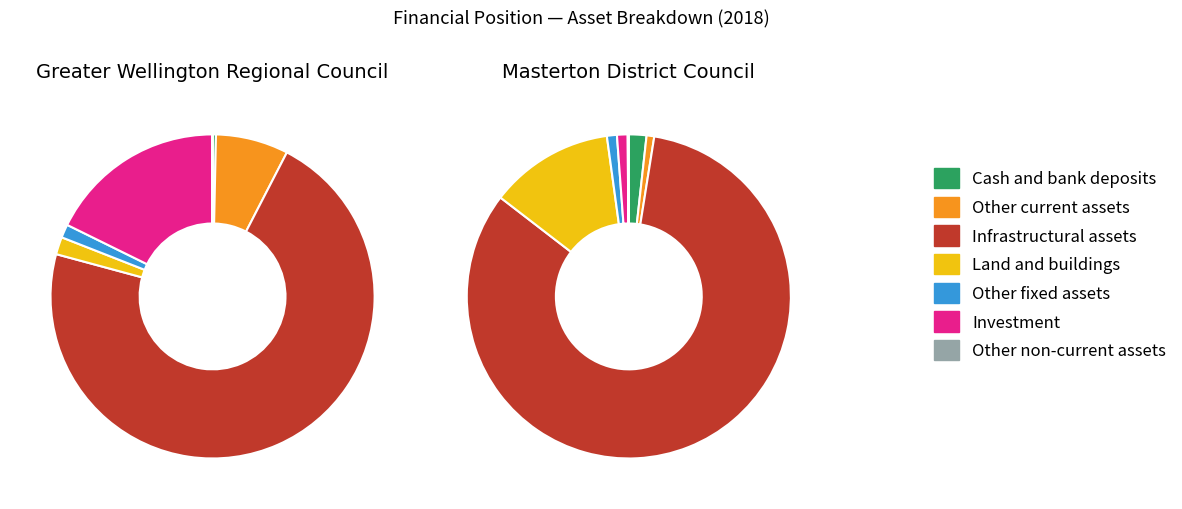

To the nearest percent, what is the difference between the largest and smallest slice percentages?

83%